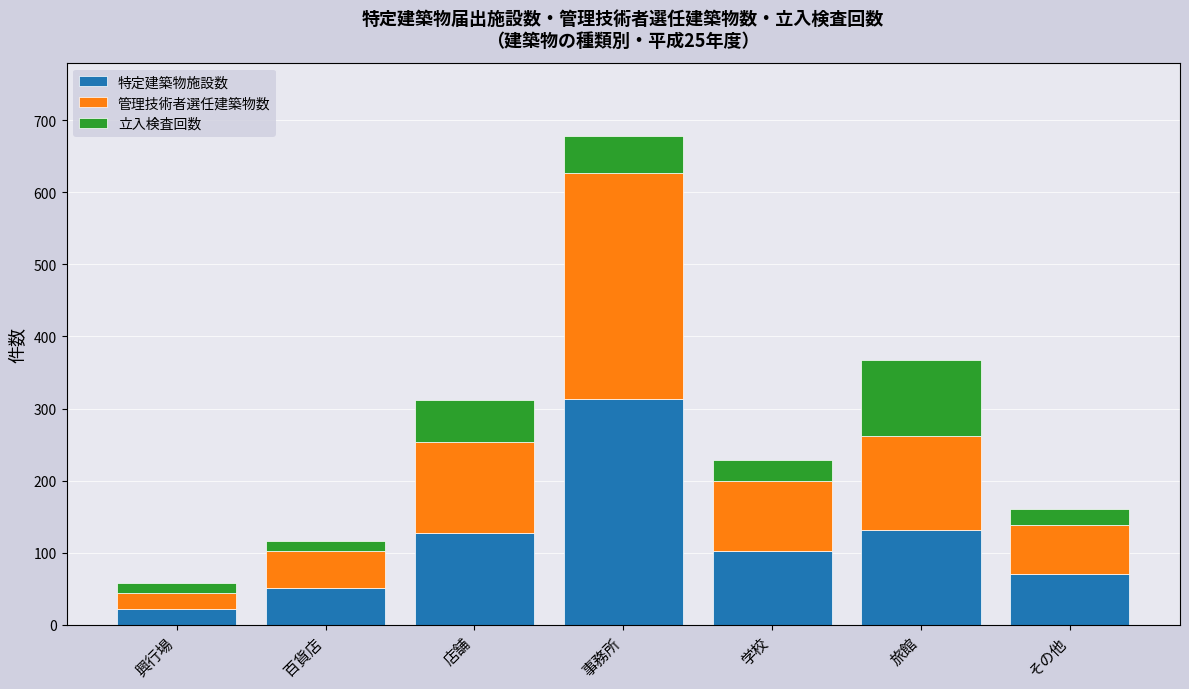

Which category has the highest value in the 特定建築物施設数 series?

事務所